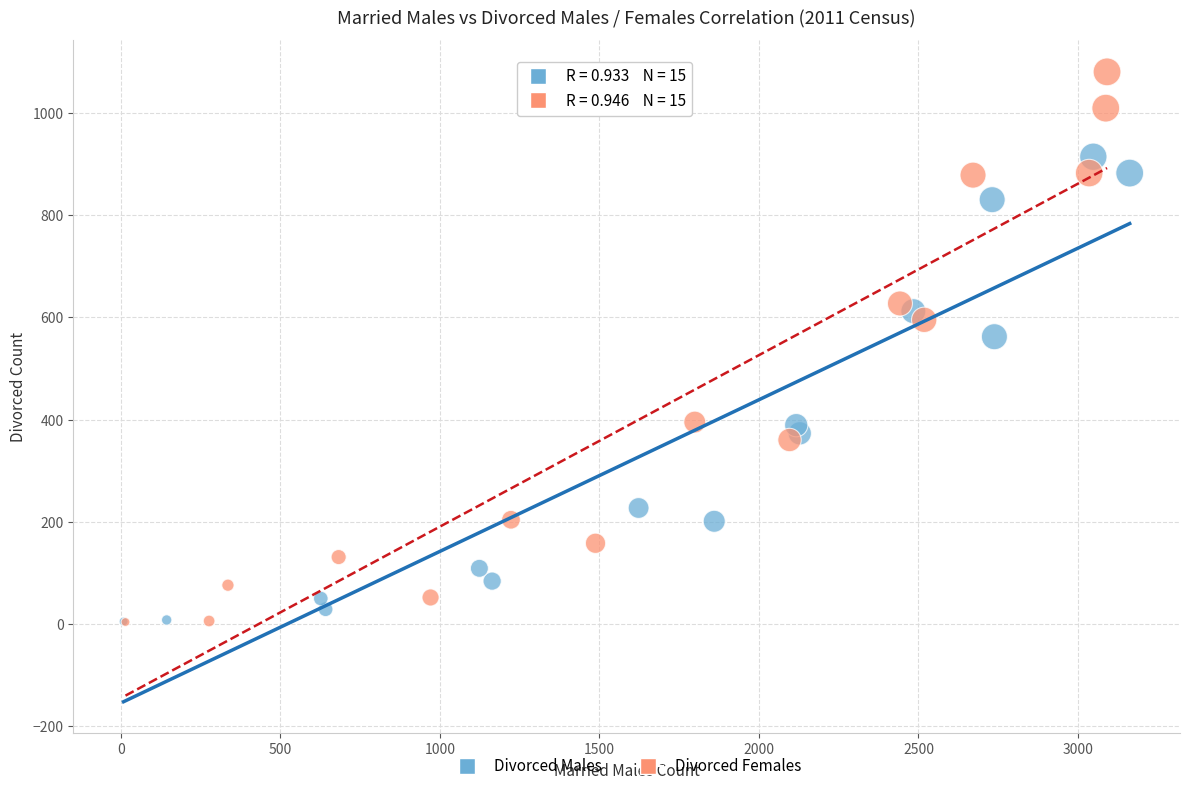

What are all the series names shown in the legend?

Divorced Males, Divorced Females